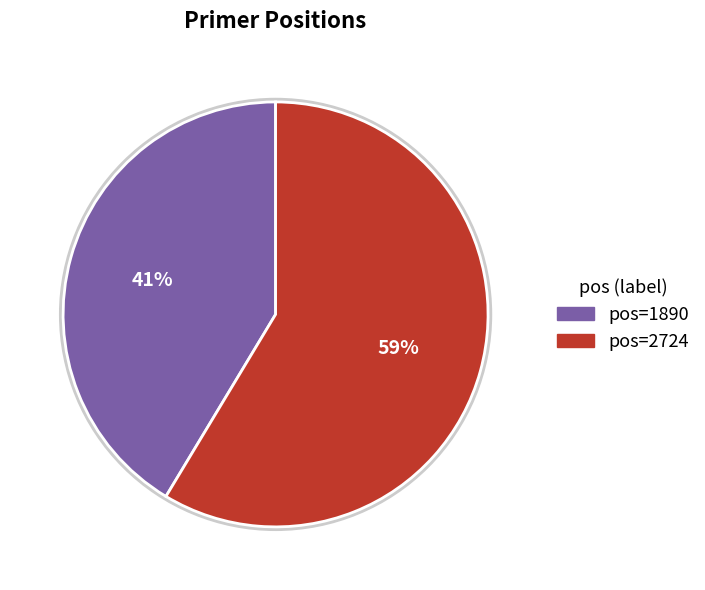

Is there any slice that represents more than half of the pie?

Yes